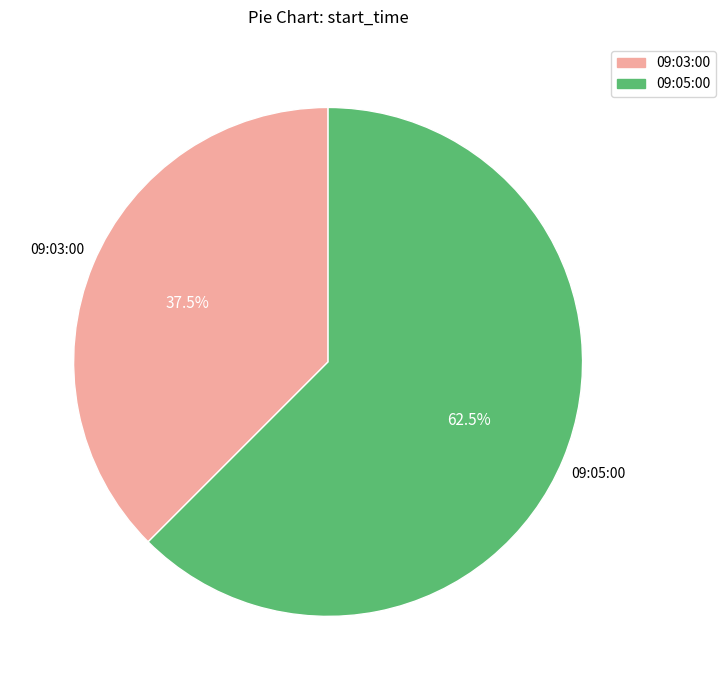

Approximately how many times larger is the value at 09:03:00 compared to 09:05:00?

0.6